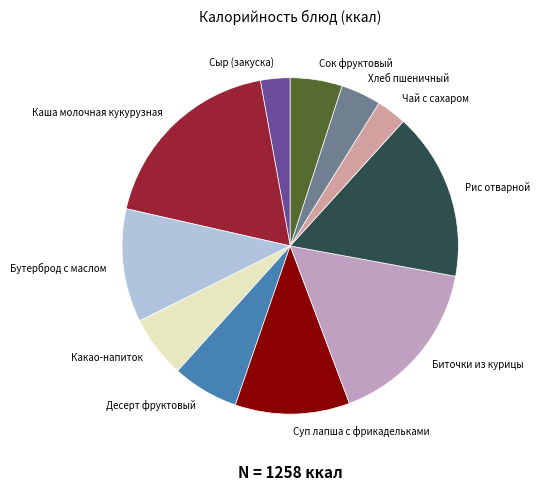

Is the sum of Чай с сахаром and Хлеб пшеничный greater than half?

No